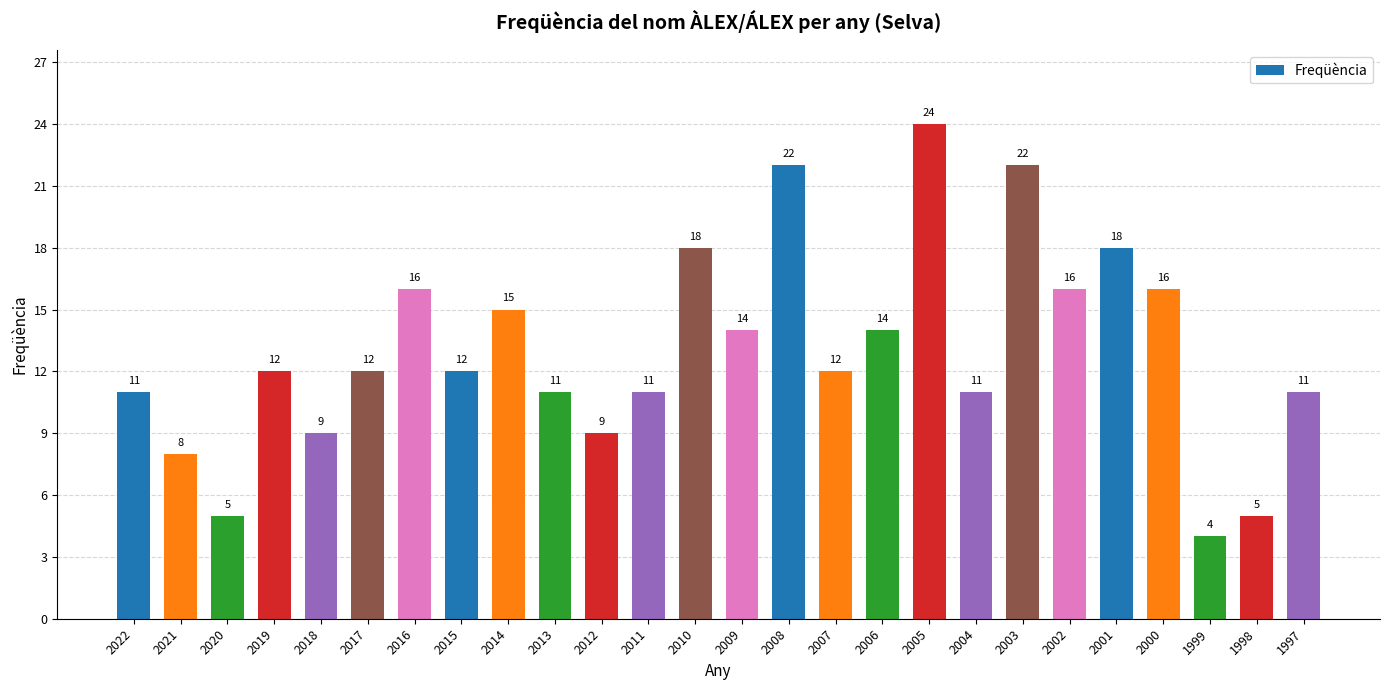

Which has a higher value, 2000 or 2012?

2000